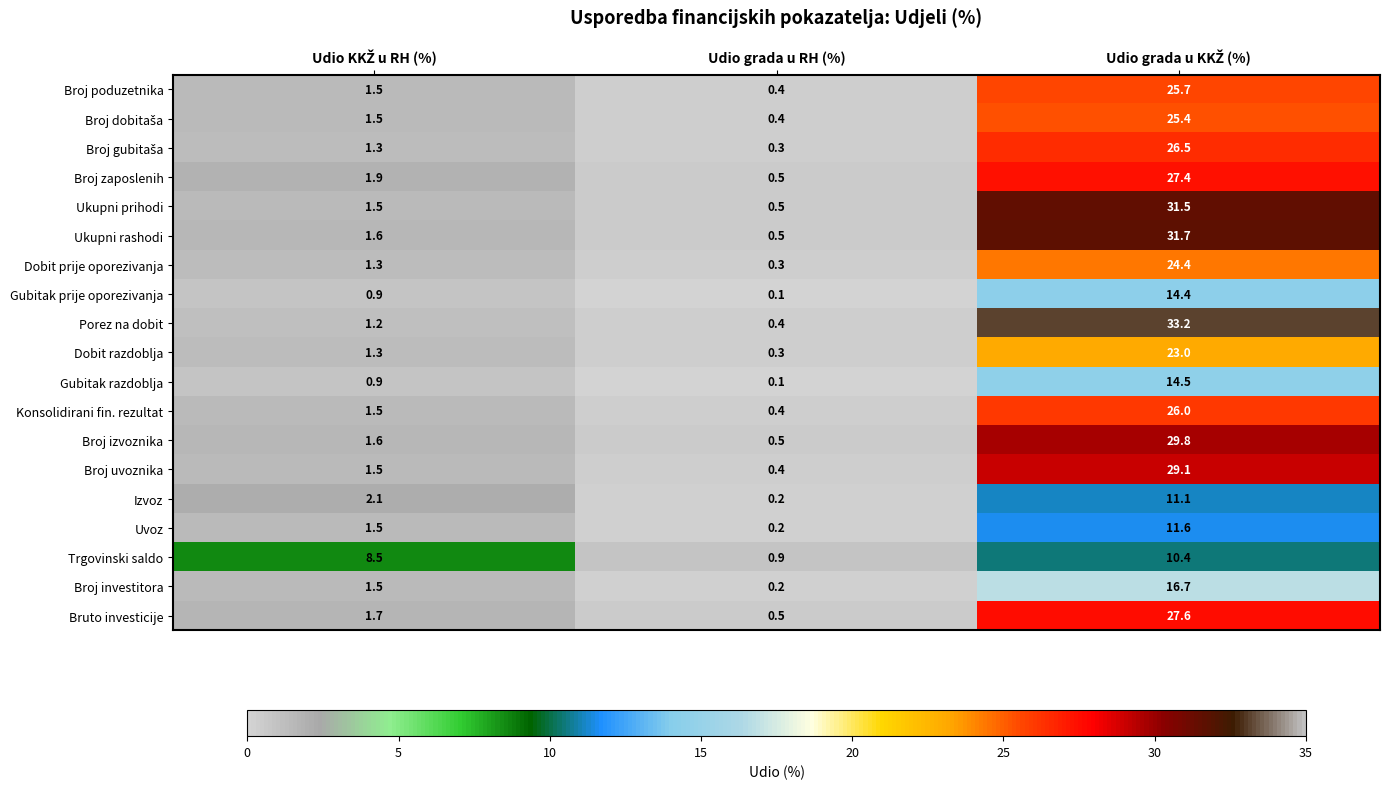

Which series has the largest total across all categories?

Porez na dobit